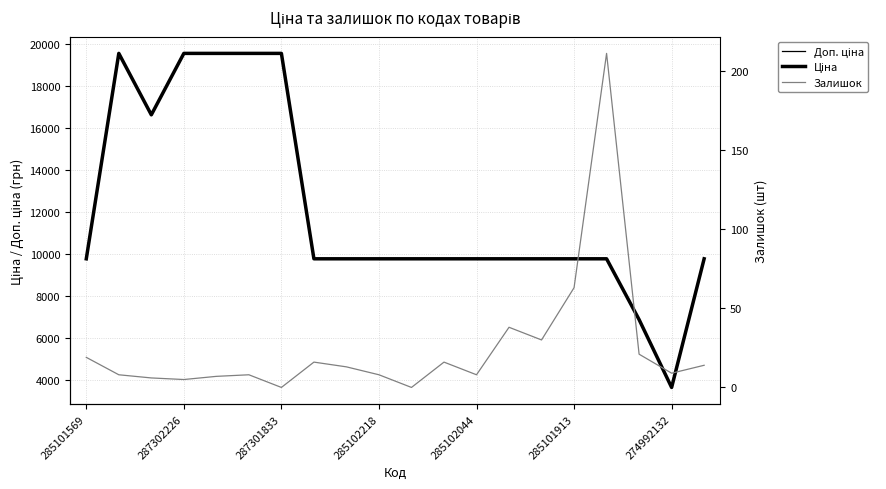

What are all the series names shown in the legend?

Доп. ціна, Ціна, Залишок